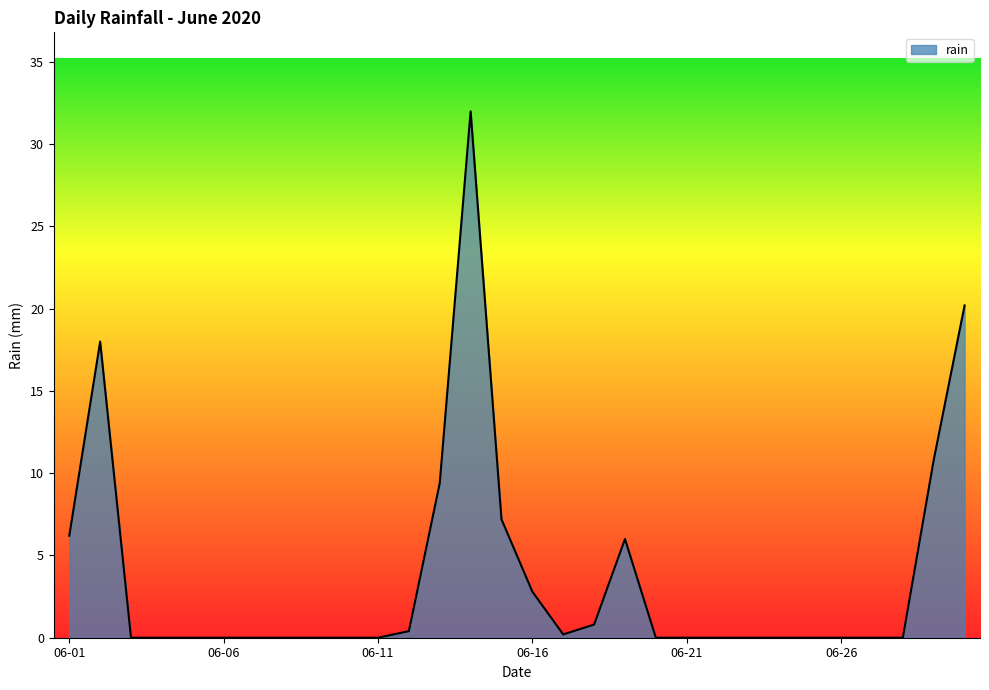

What is the greatest value displayed?

32.0